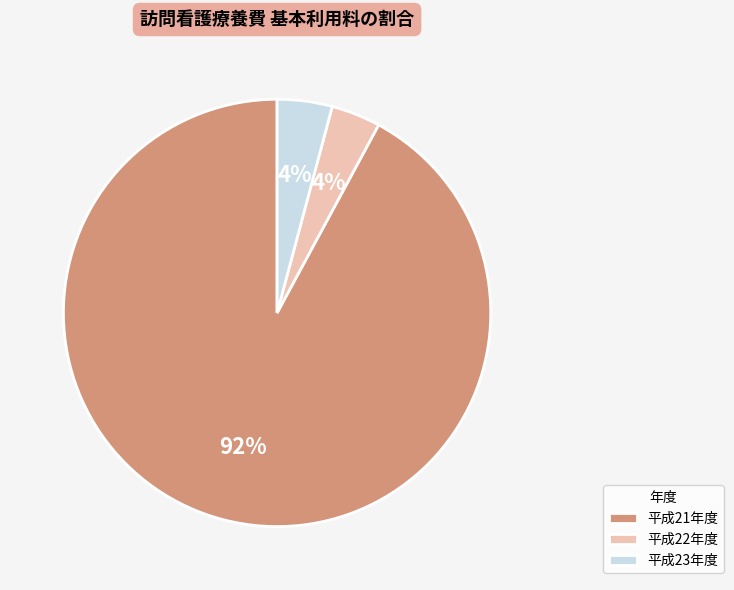

Does any single category account for the majority?

Yes